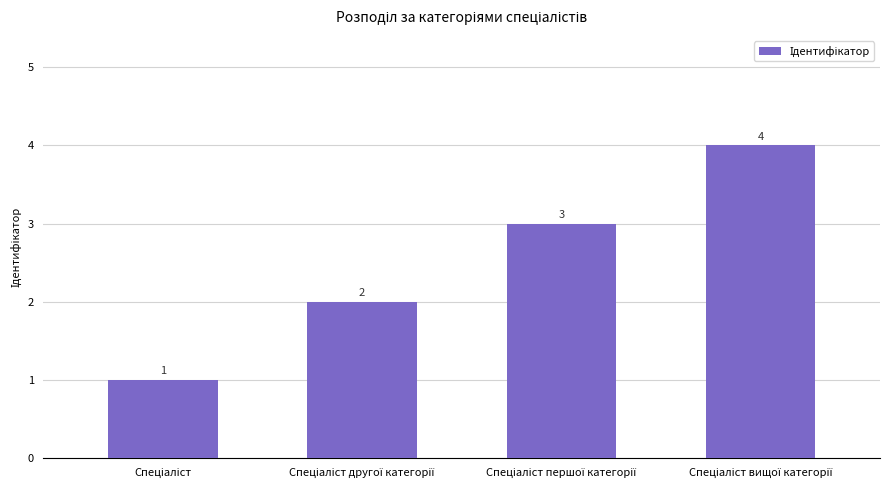

What is the smallest value displayed?

1